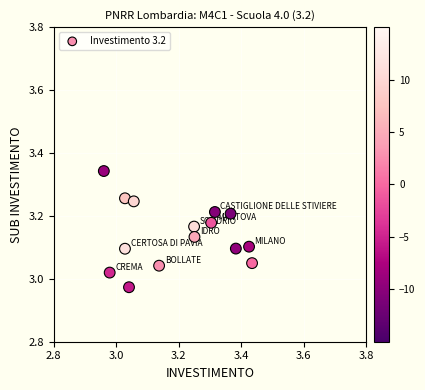

What is the range of X values (max minus min)?

0.5